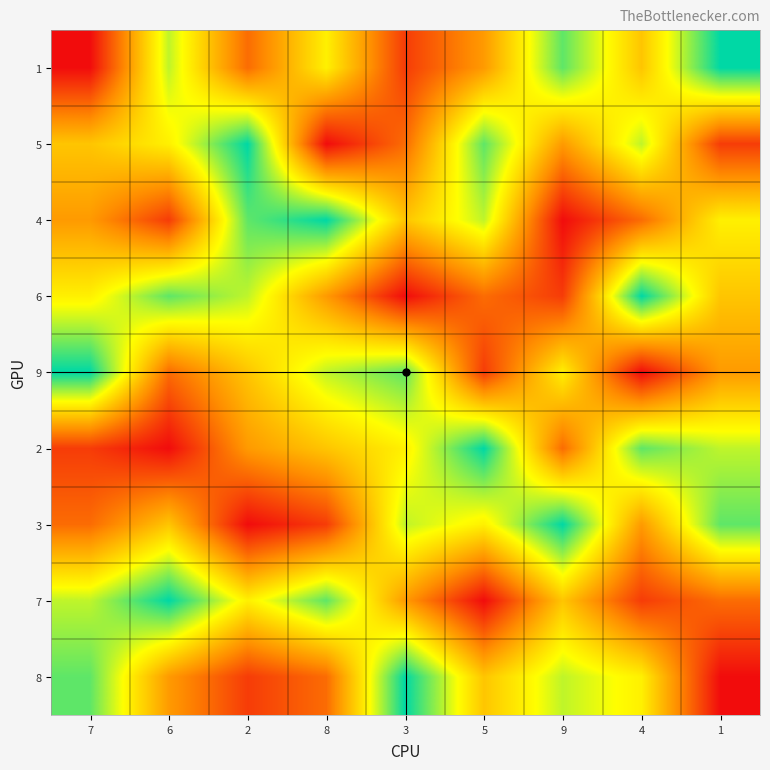

At how many categories does at least one series exceed 7?

9